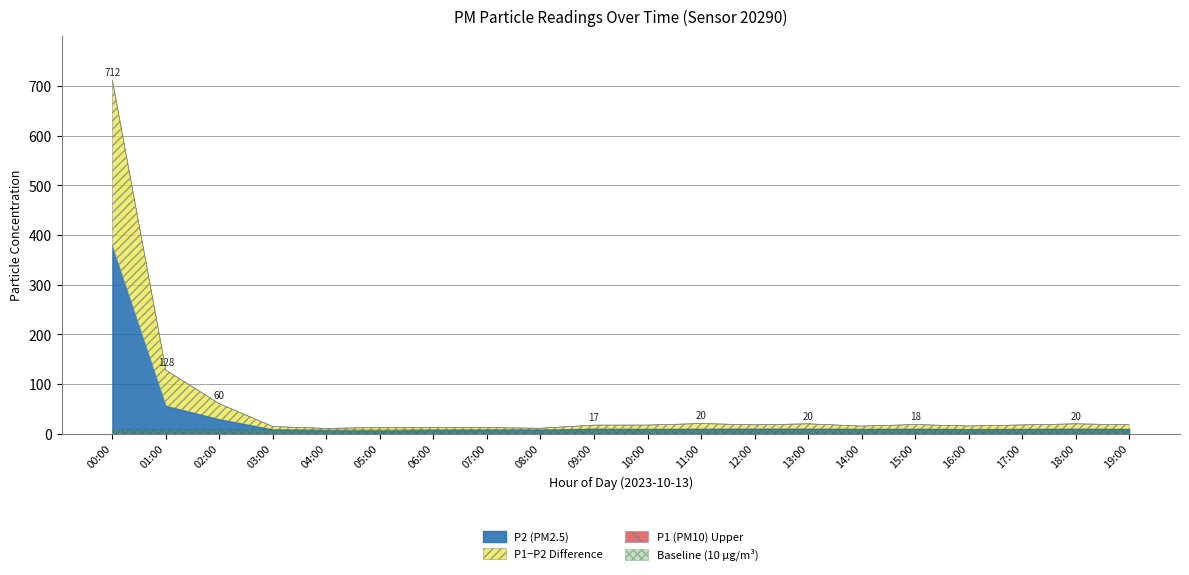

True or false: P1 and PM_diff cross at least once.

False